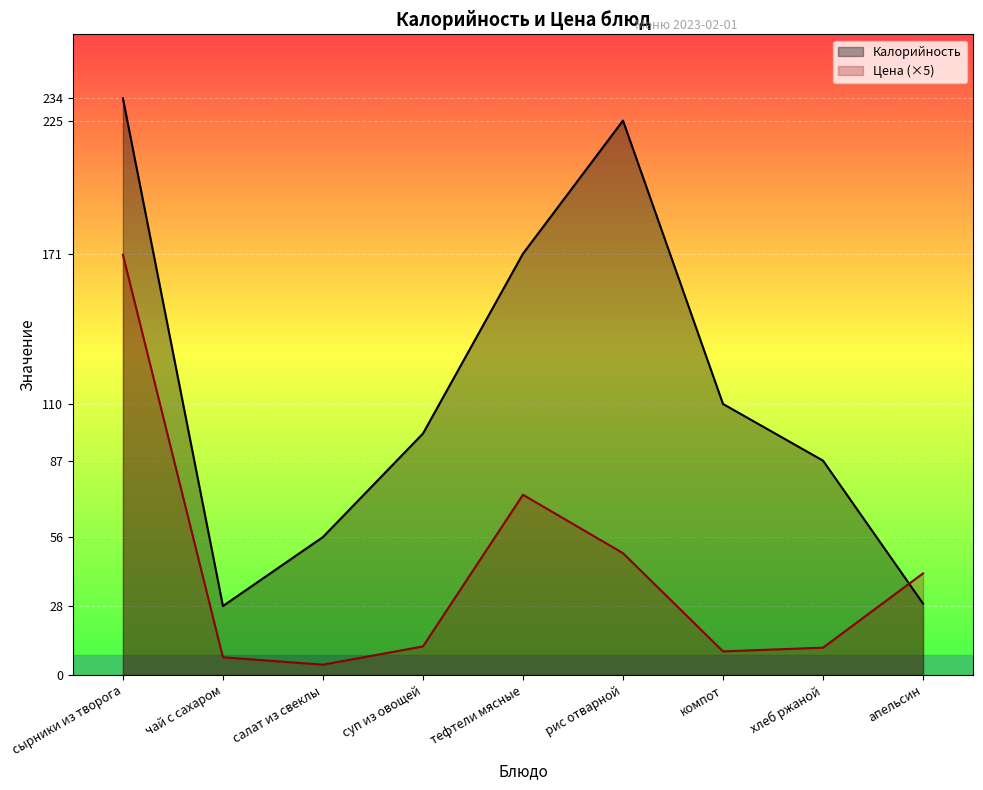

How many values in the Калорийность series are below 98?

4